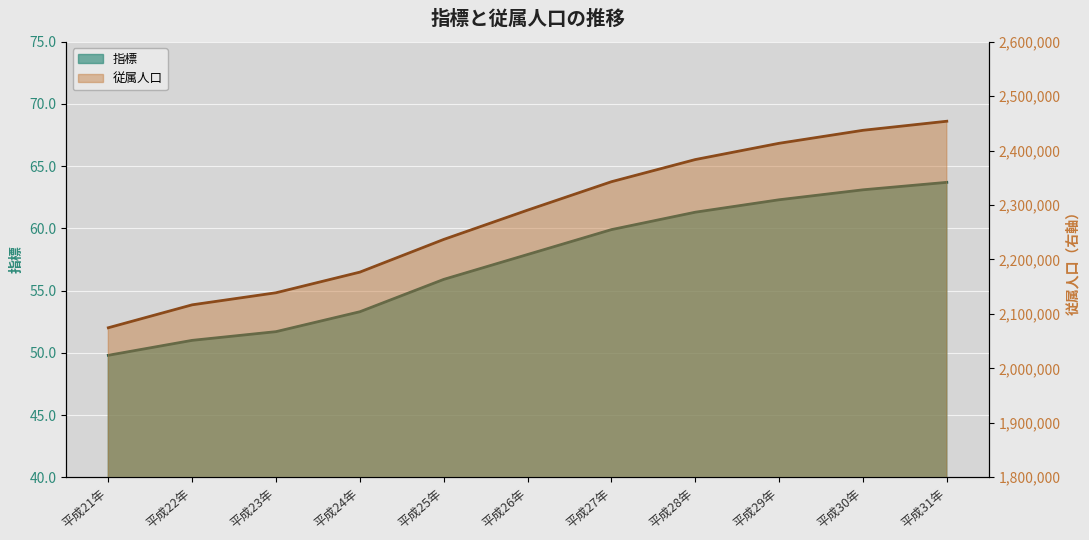

List the series in order of their peak value, lowest first.

指標, 従属人口